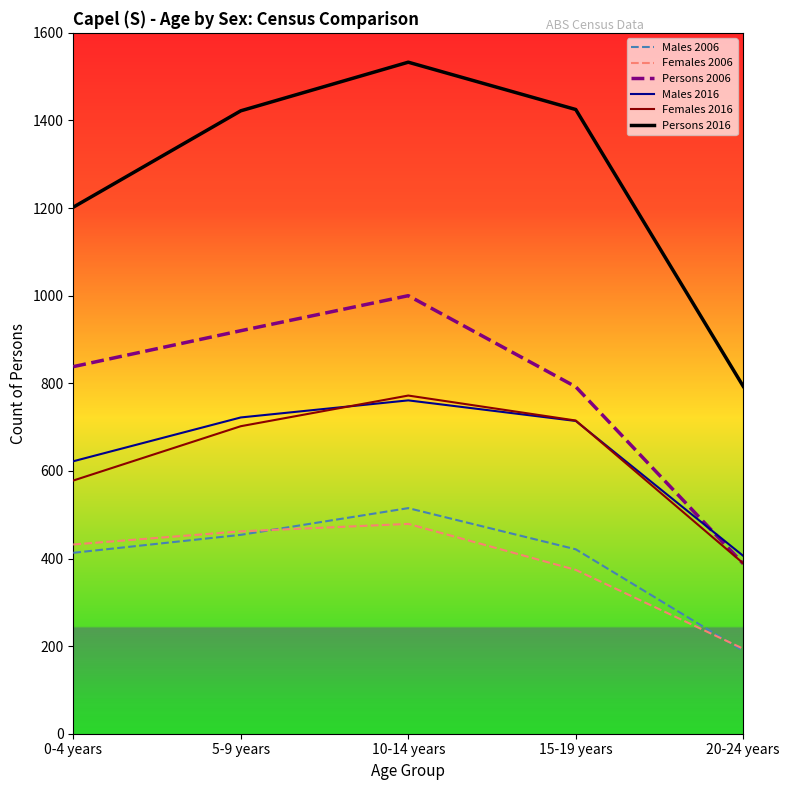

Is it true that Persons 2006 equals 920 at 5-9 years?

True